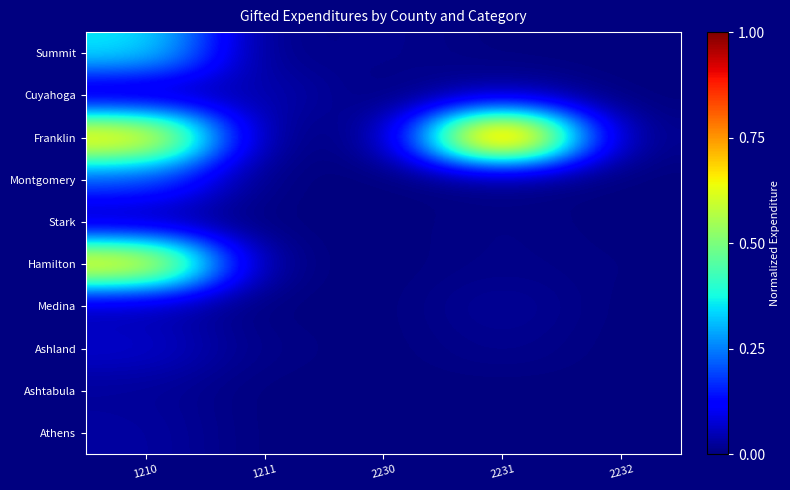

Which category has the highest value across all series?

2231